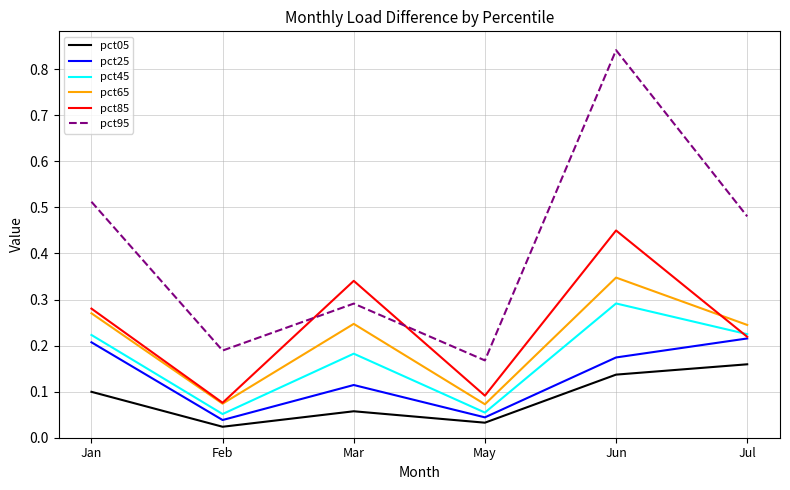

The pct45 series shows 0.1 at Jun. True or false?

False